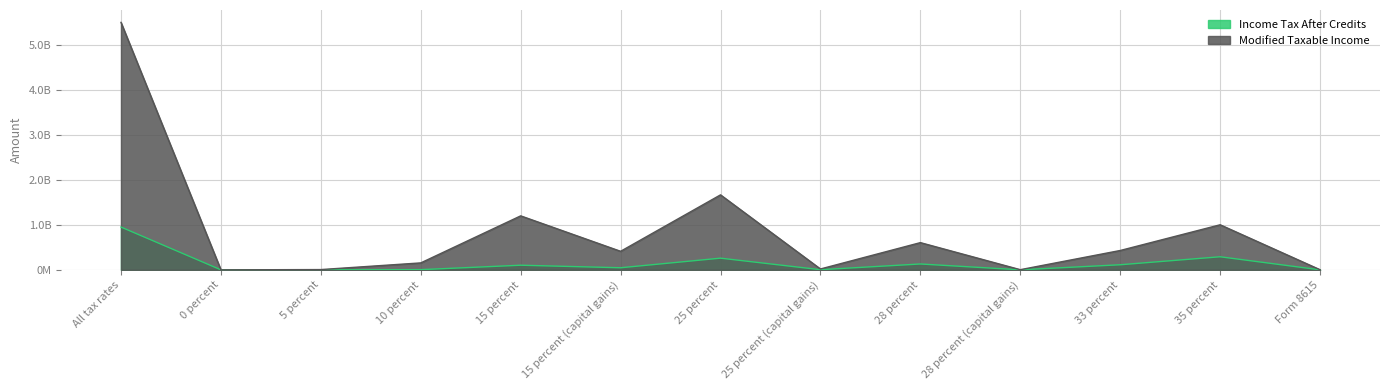

What are all the series names shown in the legend?

Income Tax After Credits, Modified Taxable Income